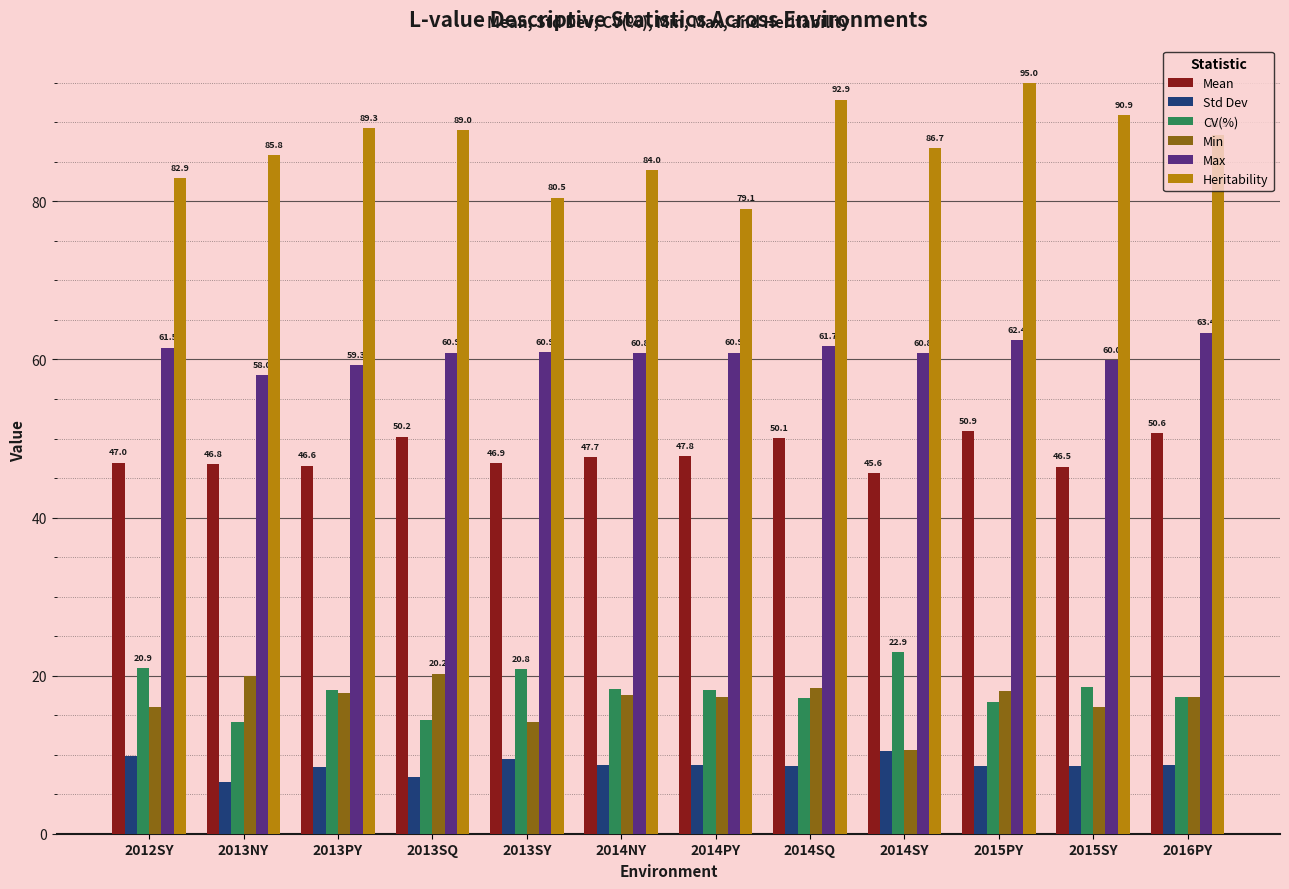

What is the label of the 8th bar from the left?

2014SQ